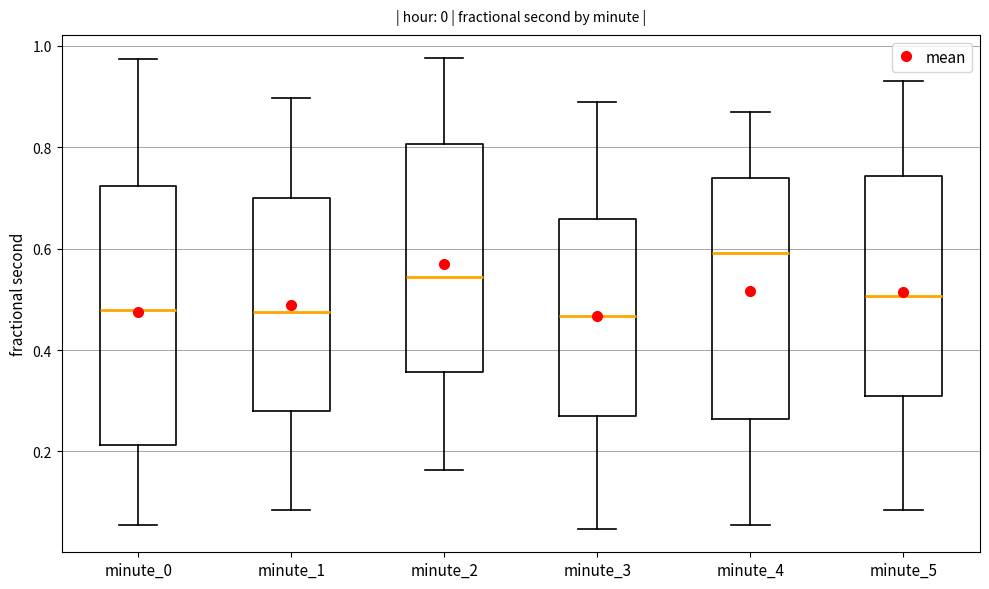

Where does the upper whisker of the box for minute_5 end on the y-axis? The values are not printed on the chart, so give them approximately, as read against the axis.

0.92